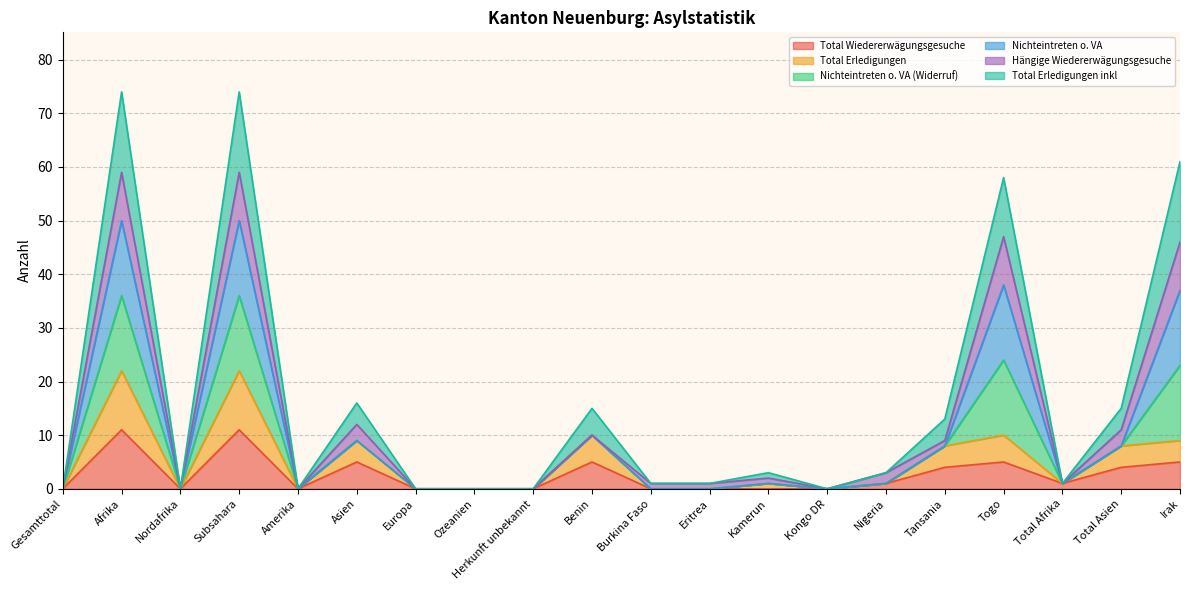

What is the label of the 19th point from the left?

Total Asien